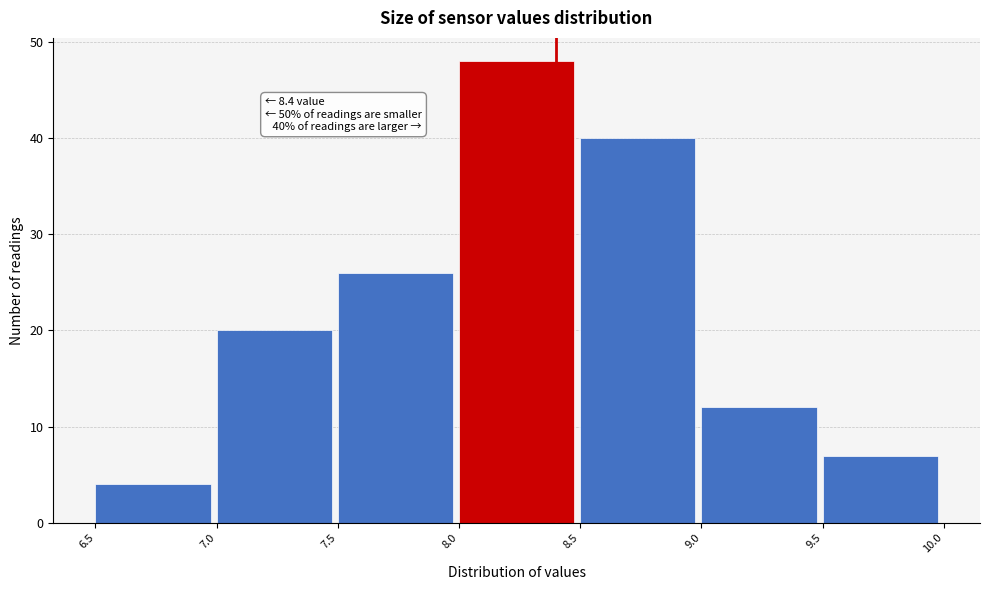

Over which range of the x-axis is the bar tallest?

8.0 to 8.5